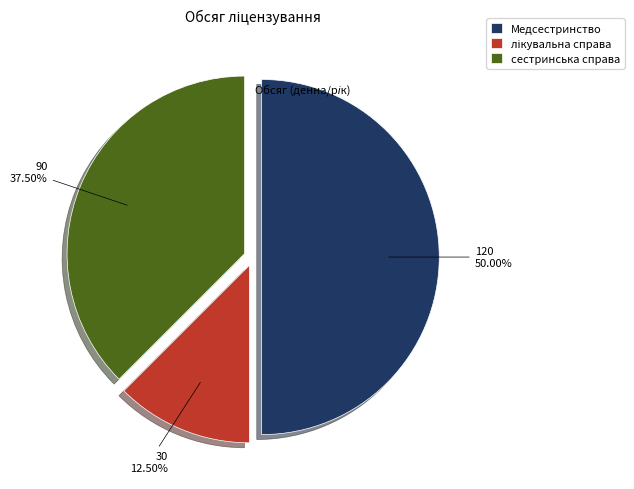

Does сестринська справа account for over 50% of the chart?

No